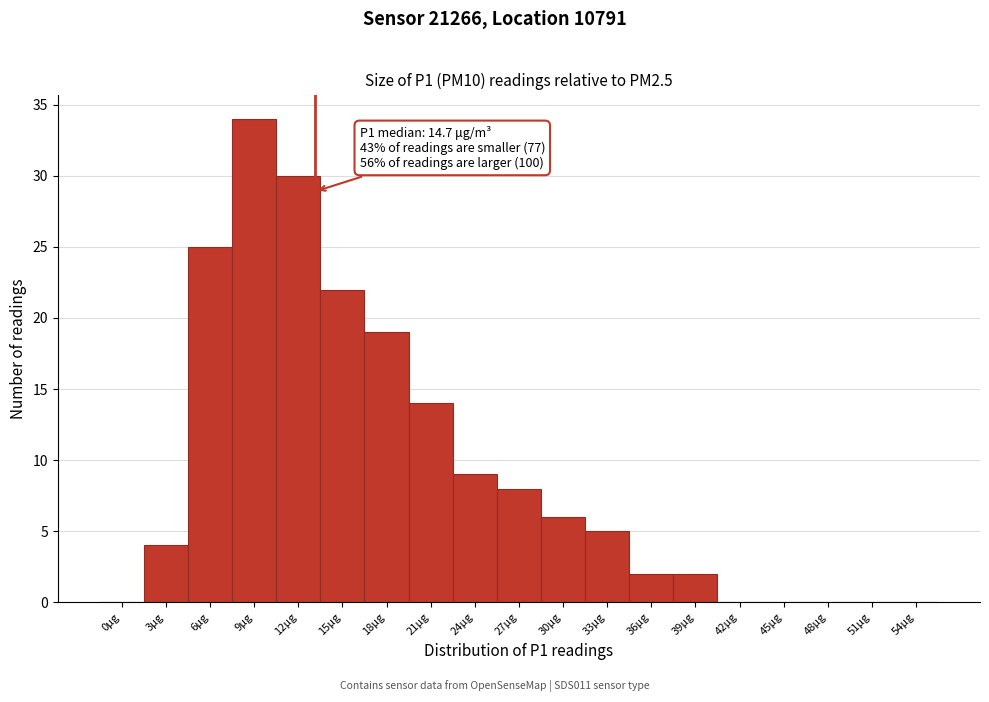

Reading left to right, transcribe all the data shown in this chart.

0μg=0	3μg=4	6μg=25	9μg=34	12μg=30	15μg=22	18μg=19	21μg=14	24μg=9	27μg=8	30μg=6	33μg=5	36μg=2	39μg=2	42μg=0	45μg=0	48μg=0	51μg=0	54μg=0